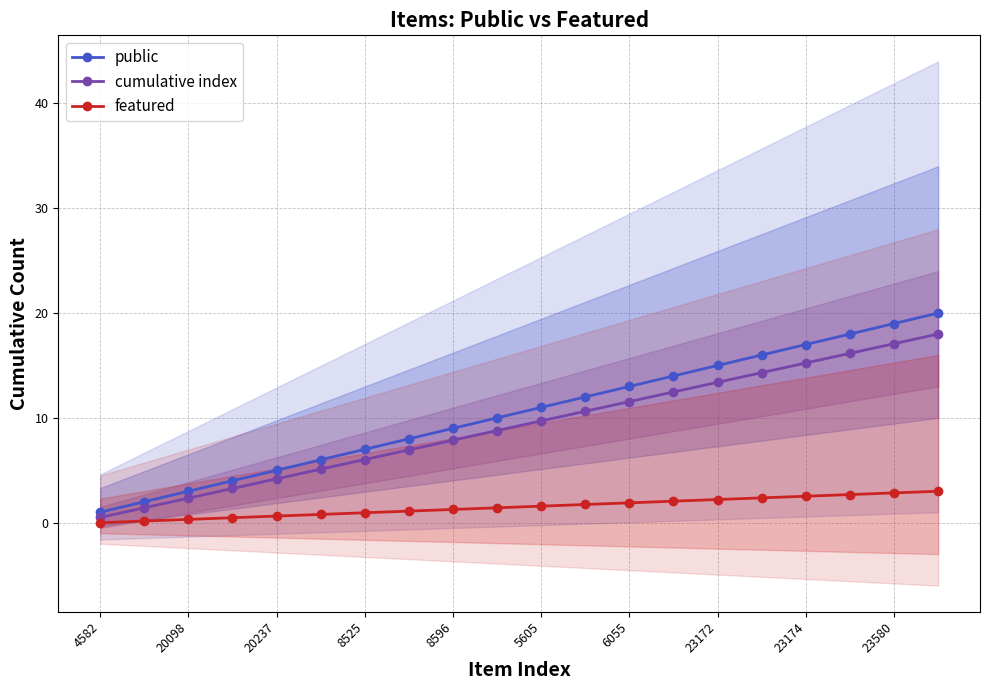

The cumulative index series shows 2.3 at 20098. True or false?

True